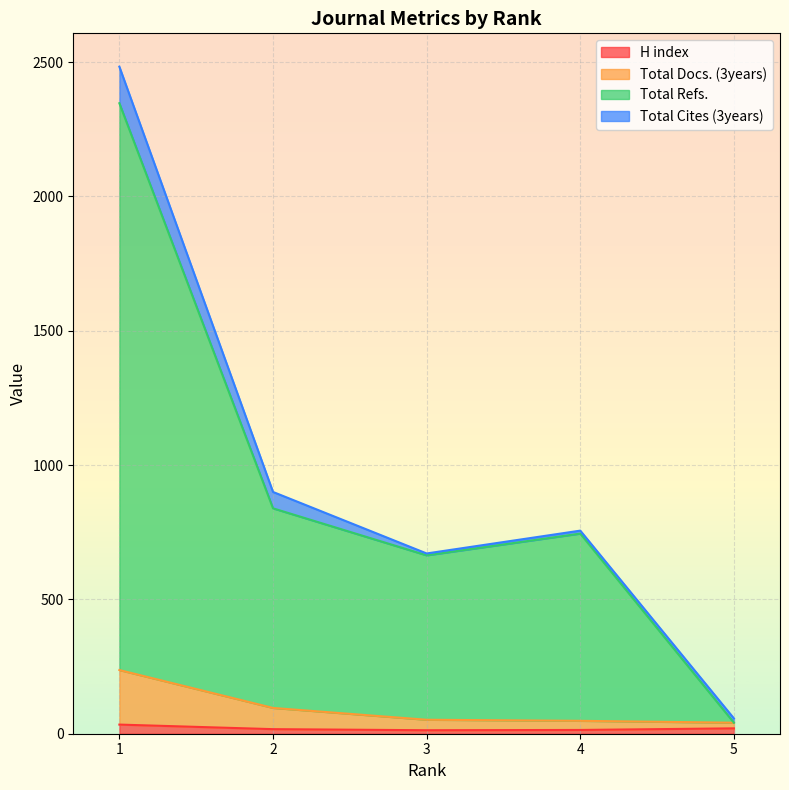

What is the difference between the second highest and second lowest values in the H index series?

6